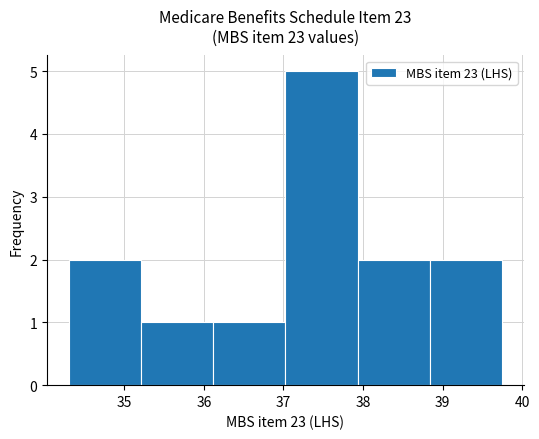

Reading left to right, transcribe this chart: for each bar, give the range it covers on the x-axis and its height. Neither the bar edges nor the heights are printed on the chart, so give them approximately, as read against the axes.

34.3 to 35.2: 2
35.2 to 36.1: 1
36.1 to 37.0: 1
37.0 to 37.9: 5
37.9 to 38.8: 2
38.8 to 39.8: 2